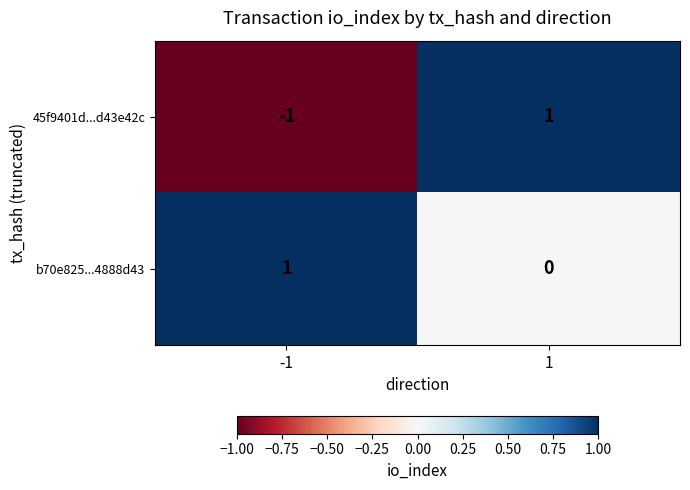

Reading left to right, extract all data points from this chart.

45f9401d...d43e42c: -1=-1	1=1
b70e825...4888d43: -1=1	1=0